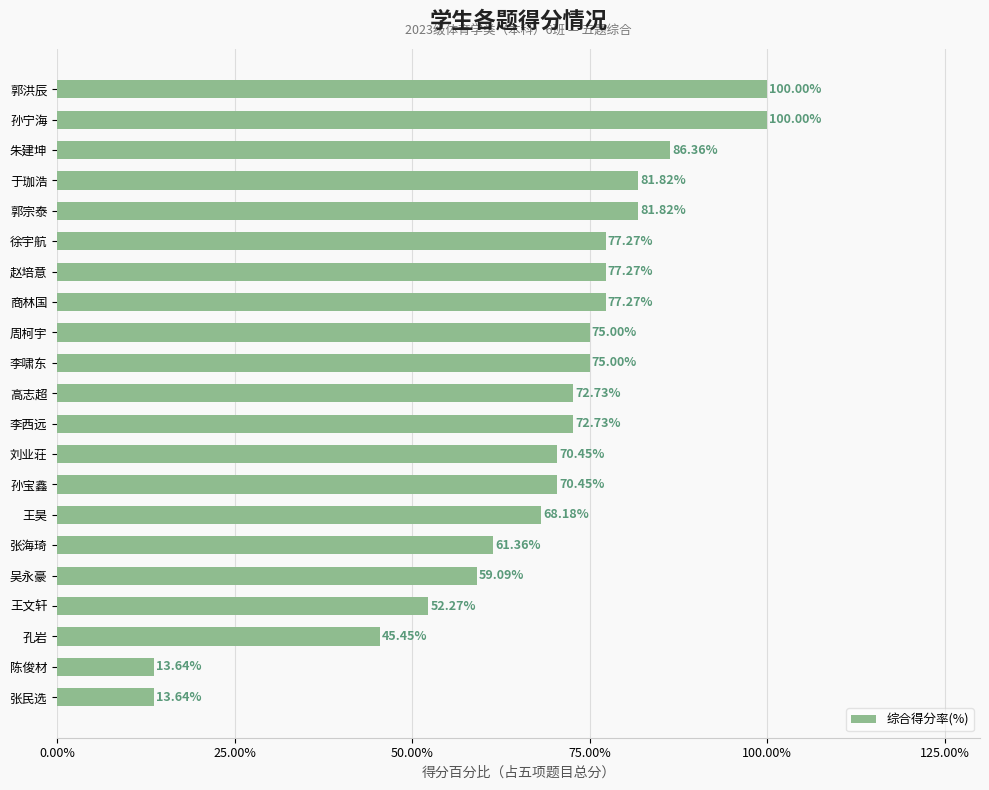

What is the average value?

68.2